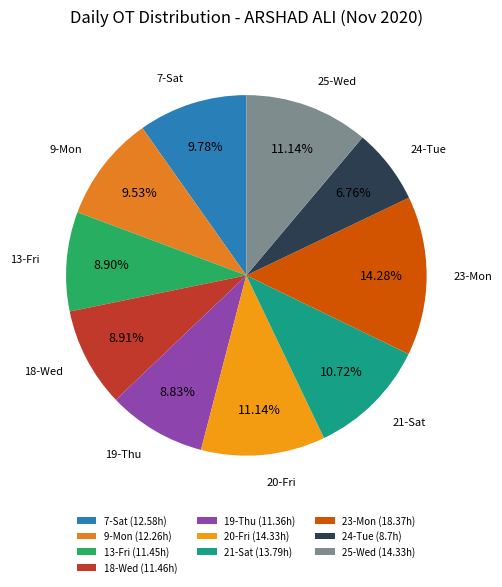

Count the number of slices in the pie.

10